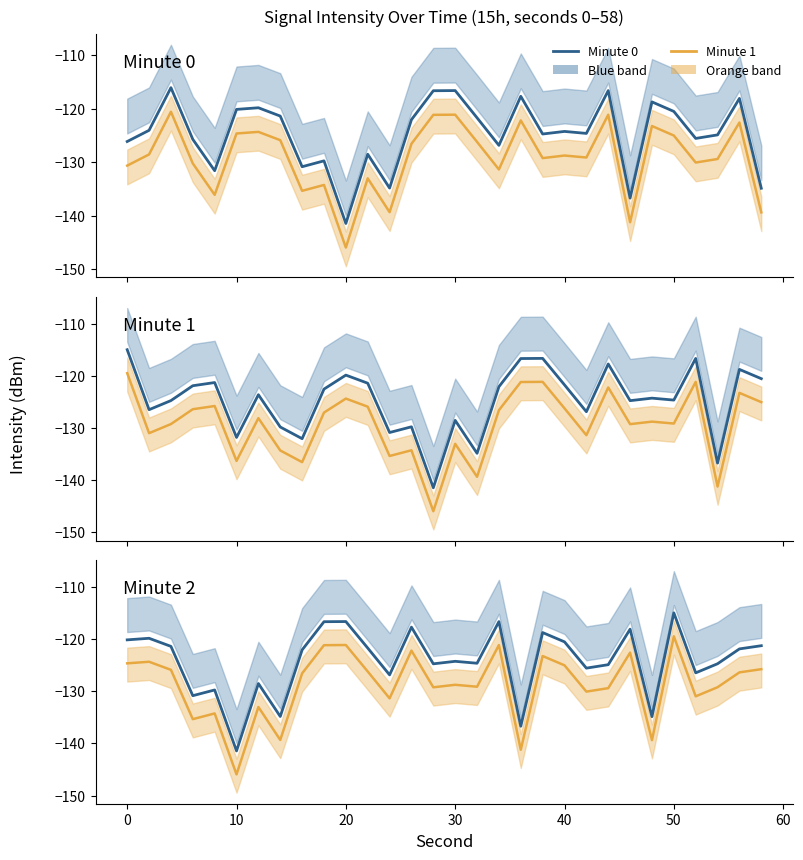

True or false: Minute 0 has a value of -55.5 at 22.

False